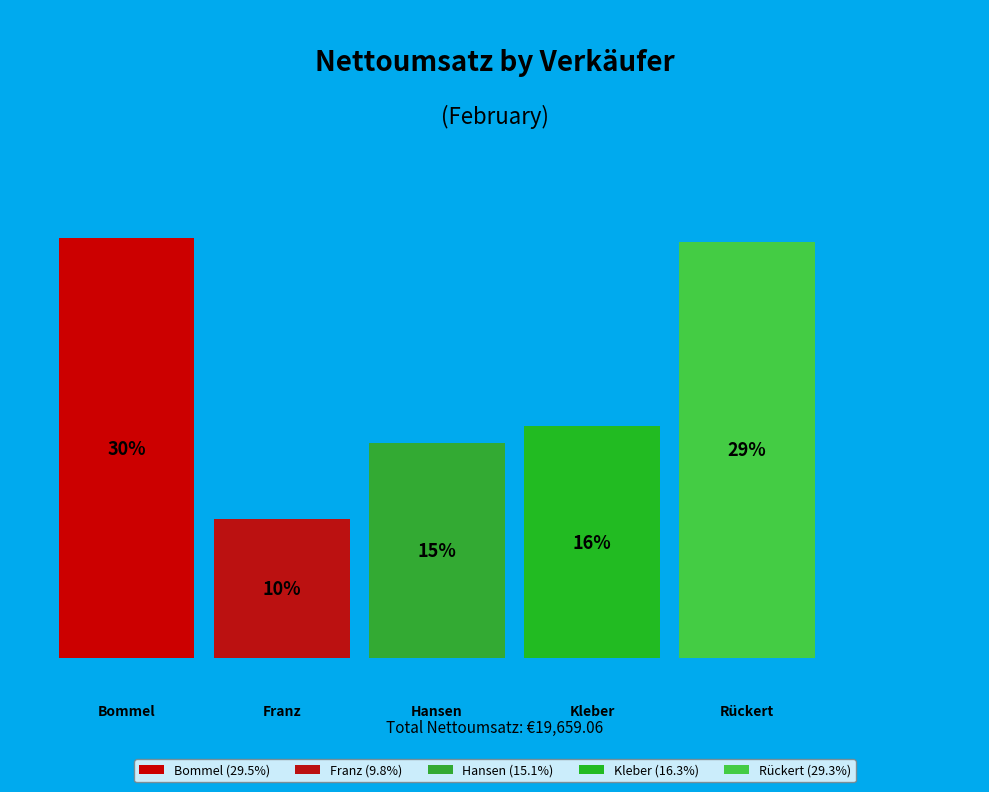

What is the total percentage of Franz and Hansen?

24.9%